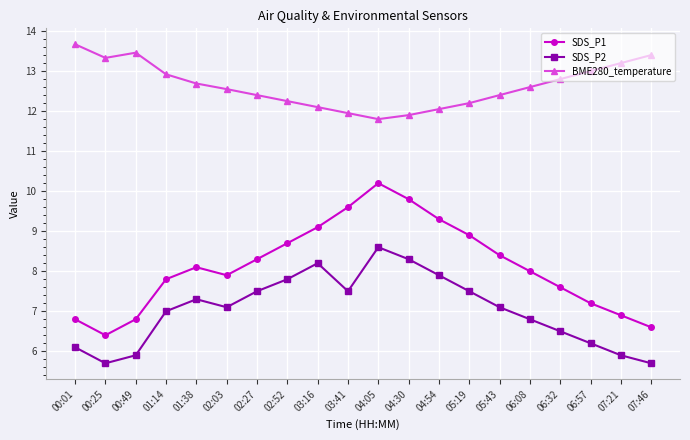

True or false: SDS_P2 and BME280_temperature intersect in this chart.

False